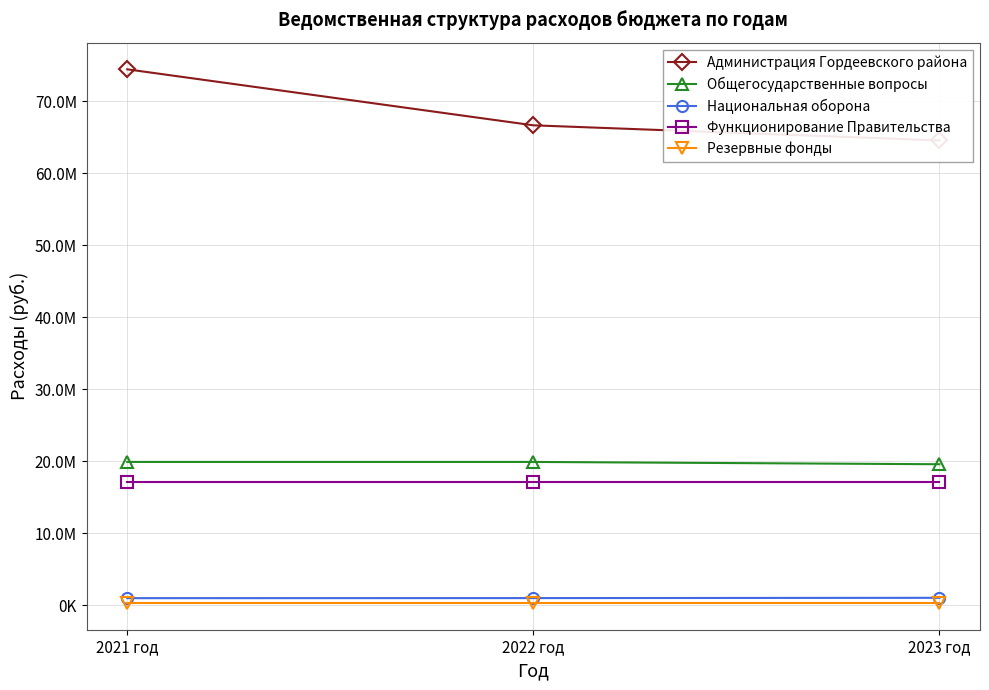

Rank the categories by Резервные фонды value from highest to lowest.

2021 год, 2022 год, 2023 год